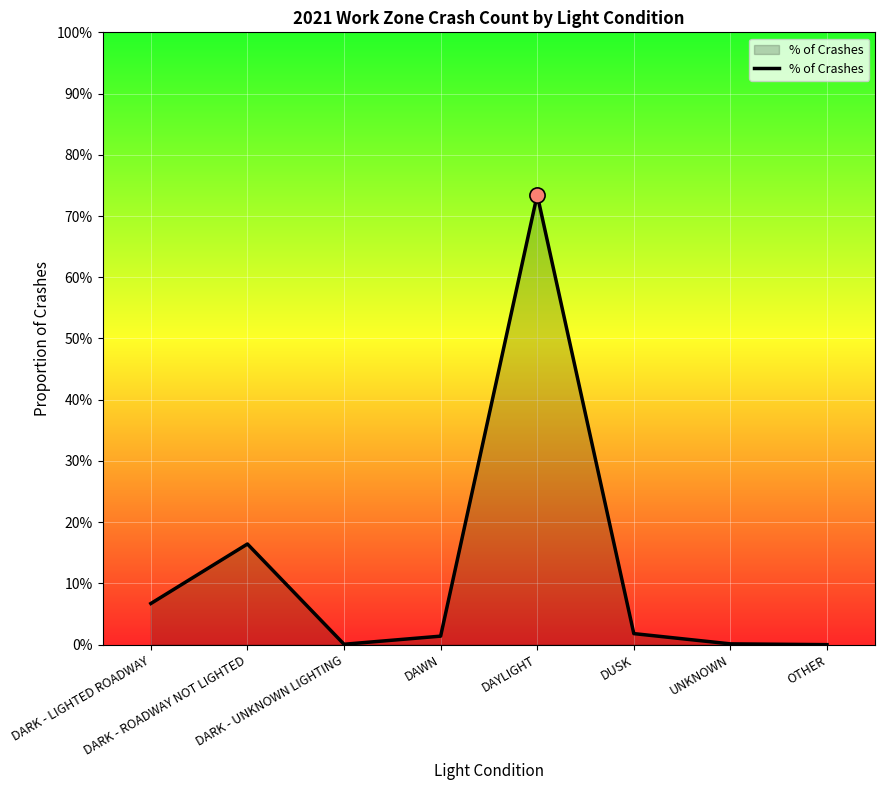

What is the change in value from DAYLIGHT to OTHER?

-0.7